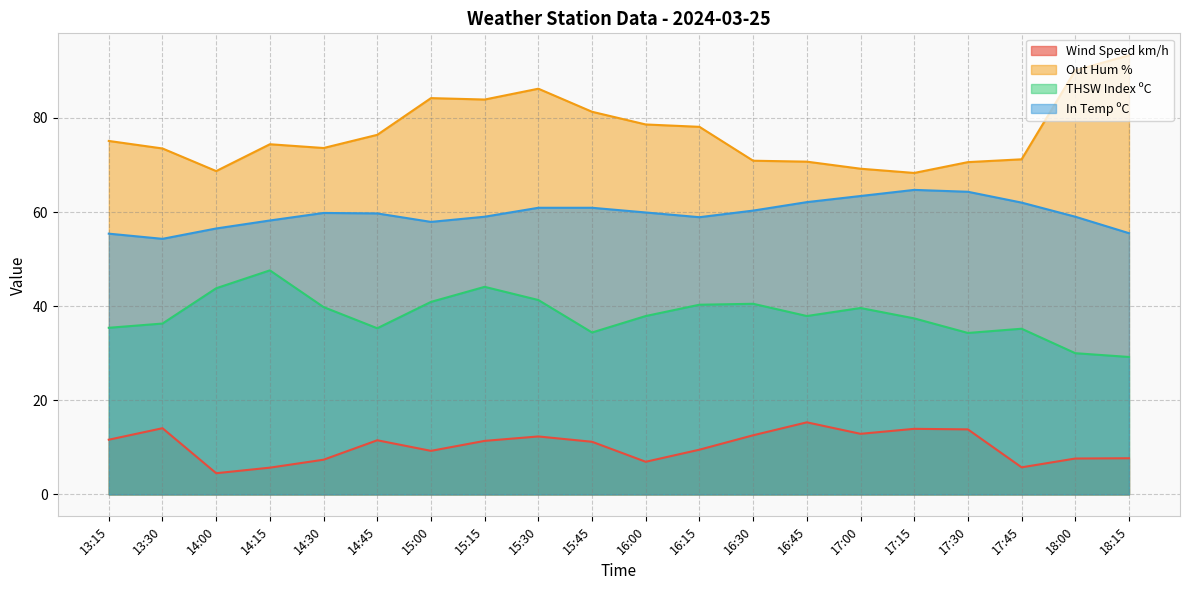

Is it true that In Temp ºC equals 108.4 at 17:30?

False